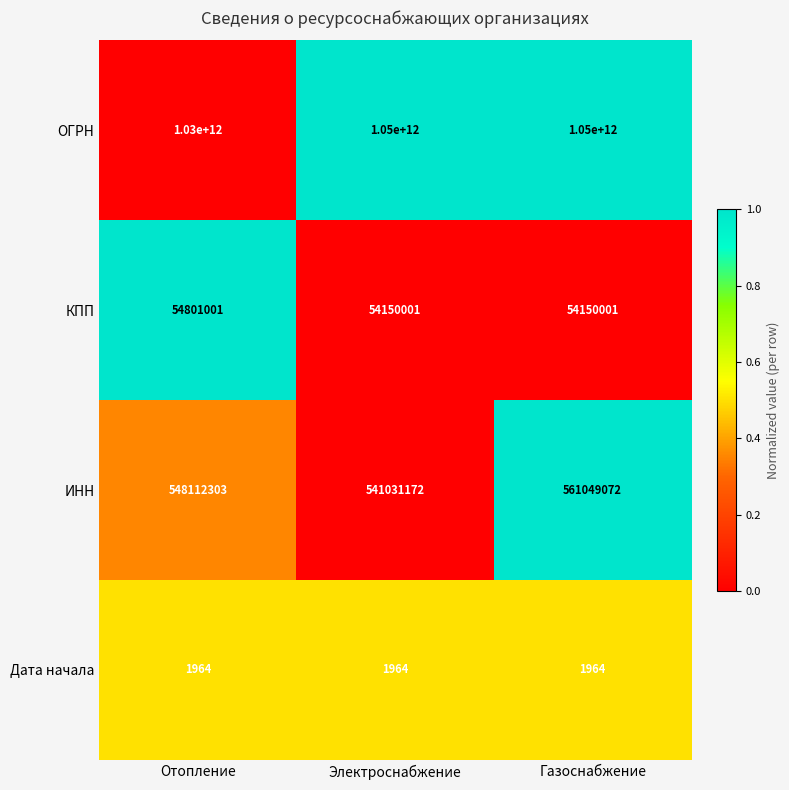

What is the greatest value displayed?

1050000000000